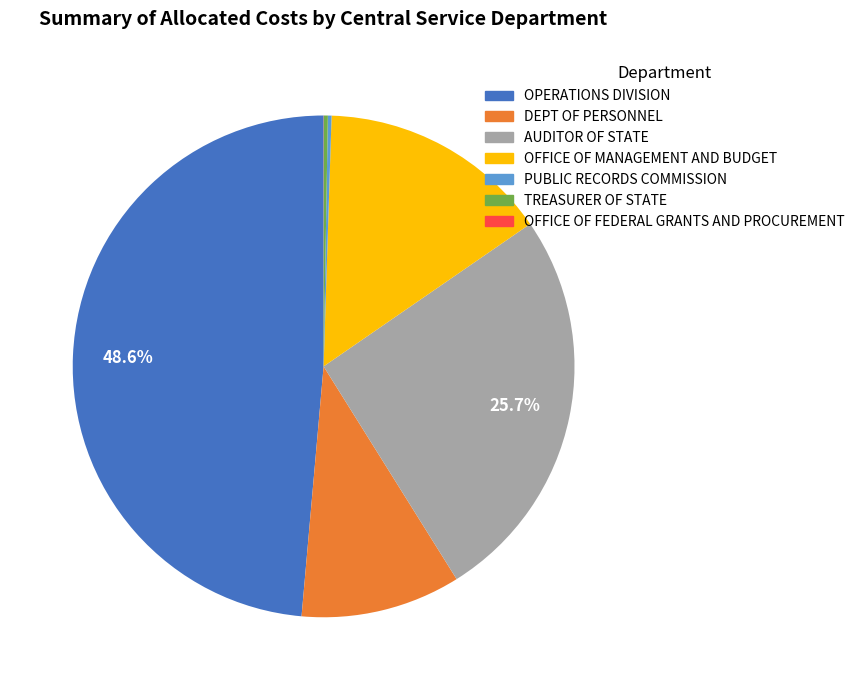

Is there any slice that represents more than half of the pie?

No